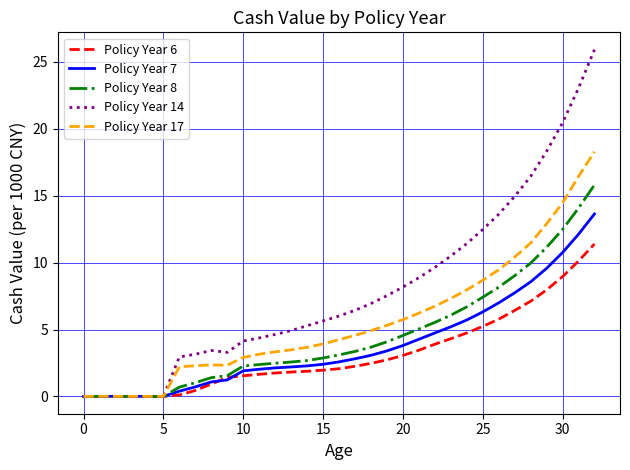

How many lines are shown in the chart?

5